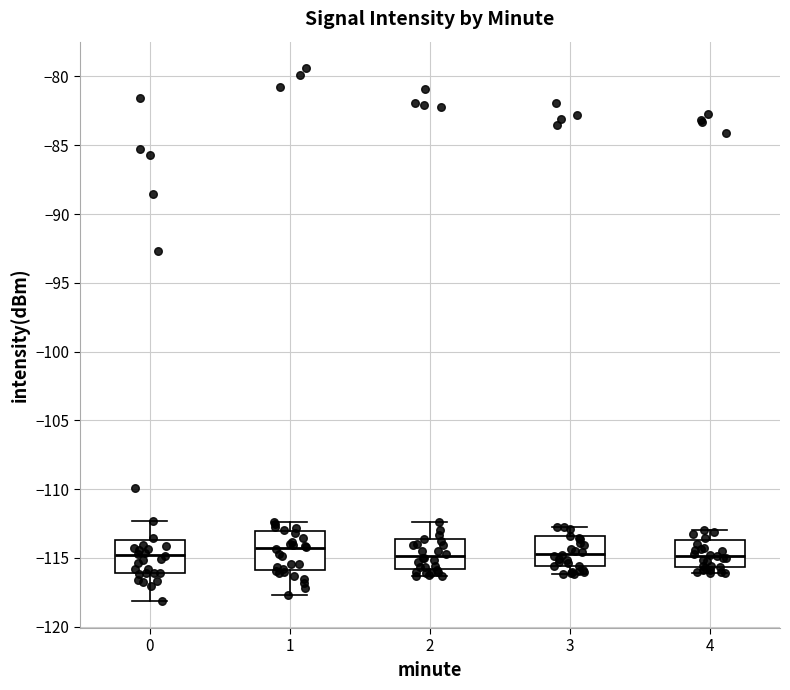

Where does the lower whisker of the box at x = 2 end on the y-axis? The values are not printed on the chart, so give them approximately, as read against the axis.

-116.5